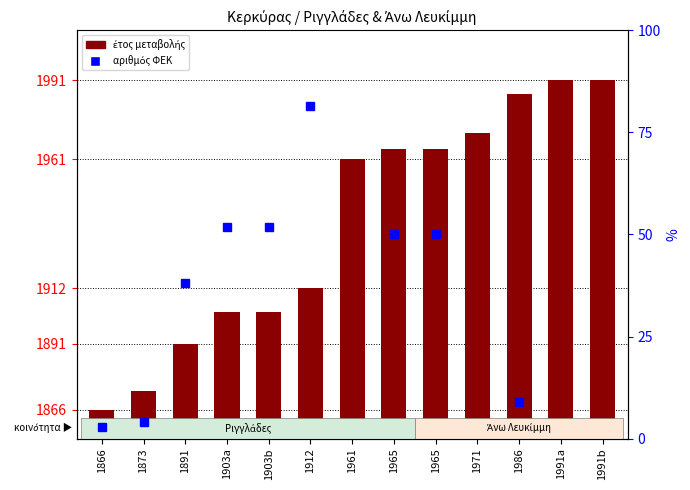

What is the label of the 4th bar from the left?

1903a